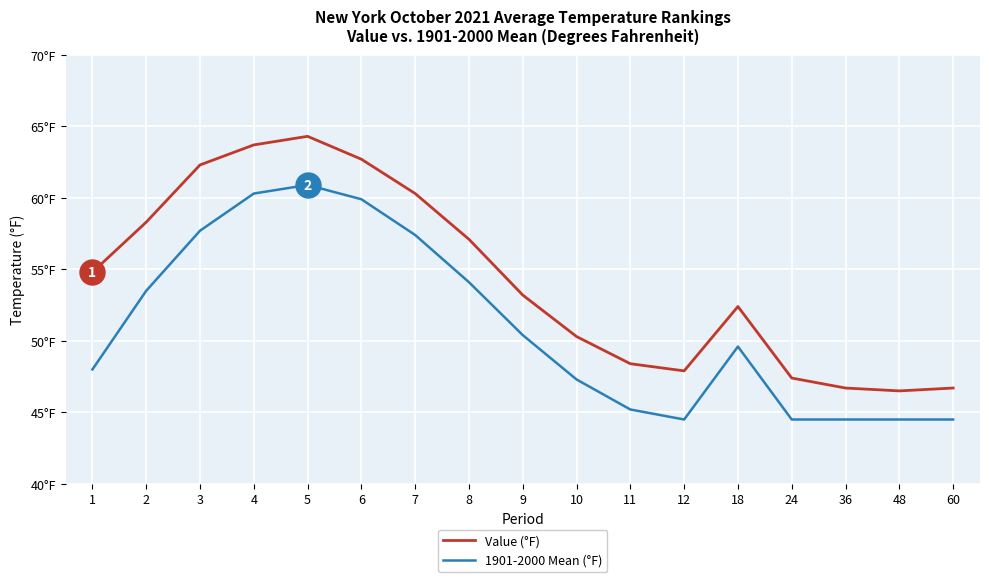

What are all the series names shown in the legend?

Value (°F), 1901-2000 Mean (°F)